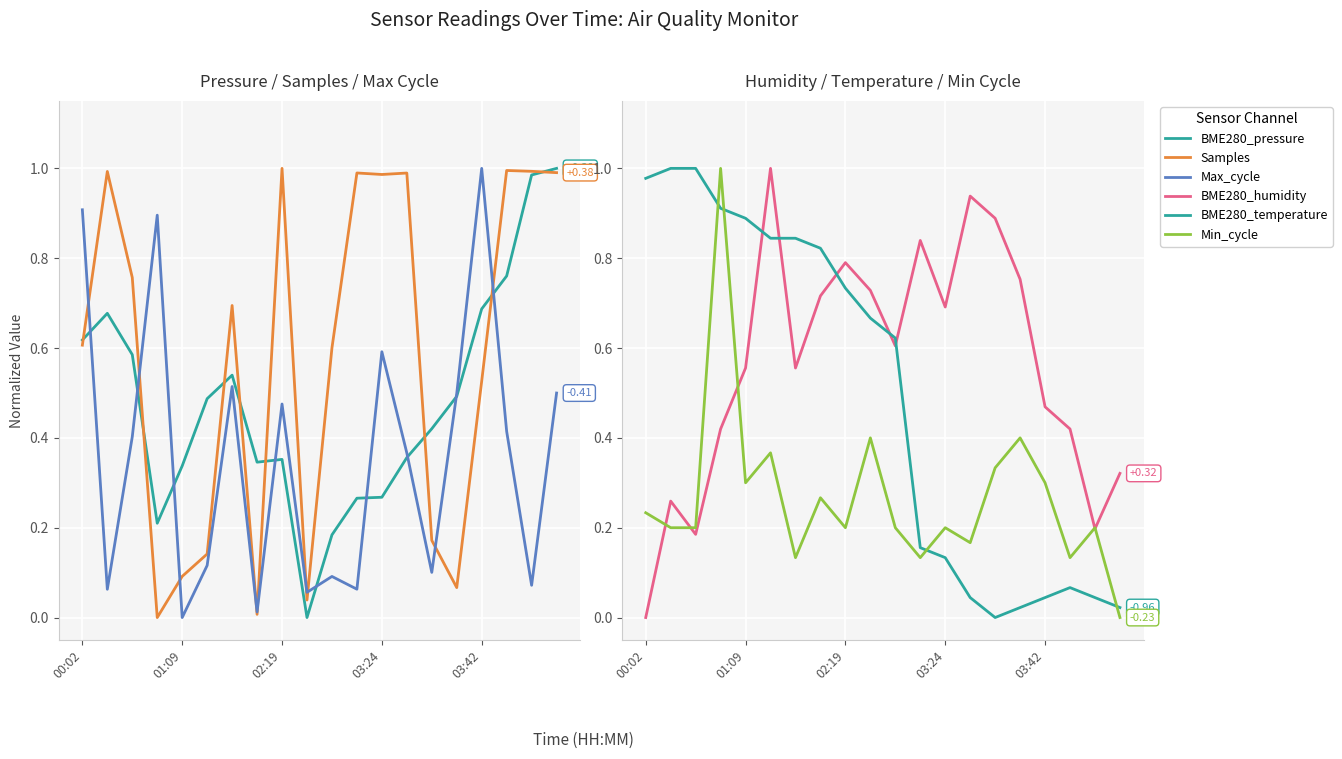

Which series has the widest spread of values?

BME280_pressure